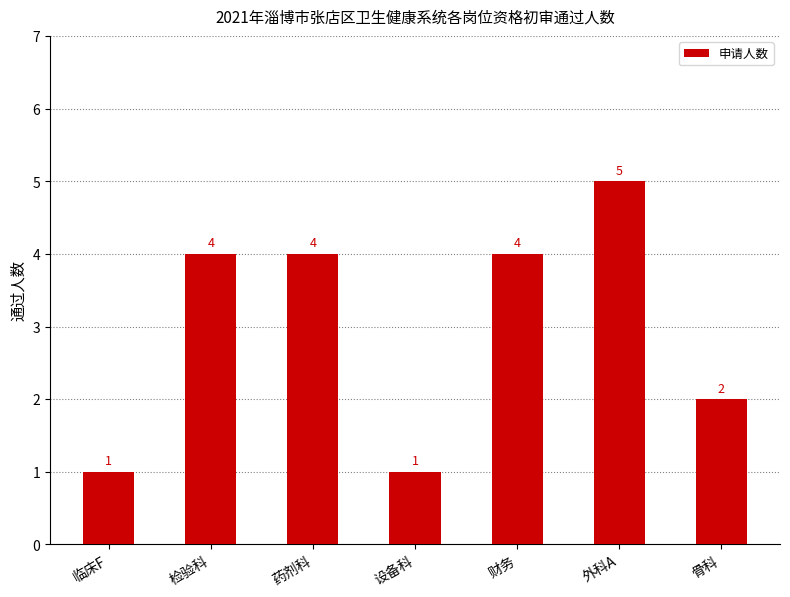

Reading left to right, list all the values displayed in this chart.

1	4	4	1	4	5	2